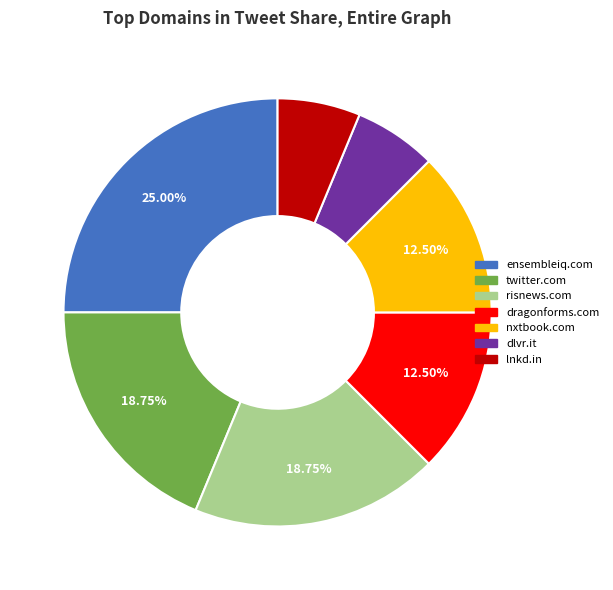

True or false: dlvr.it accounts for 1% of the total.

False